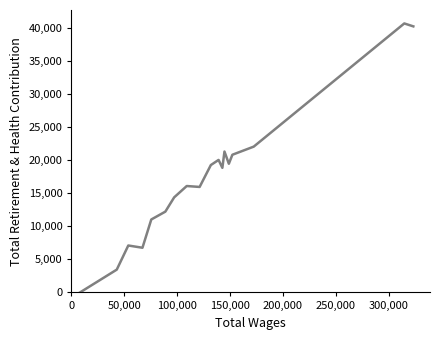

What is the maximum value shown in the chart?

40656.0